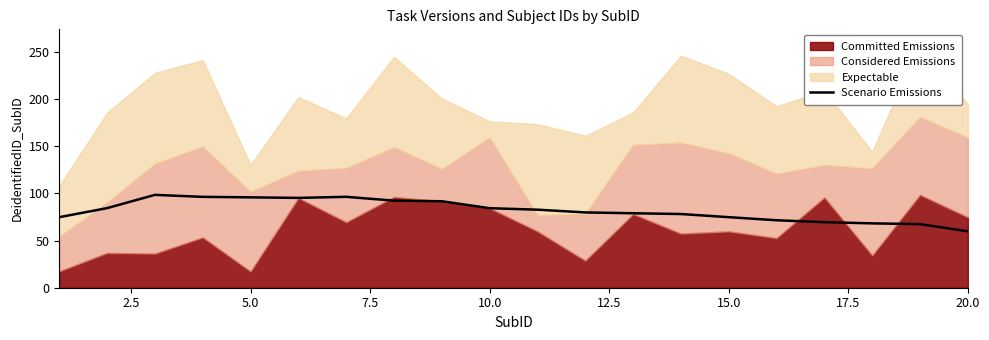

Does the chart display data point markers on the line(s)?

No